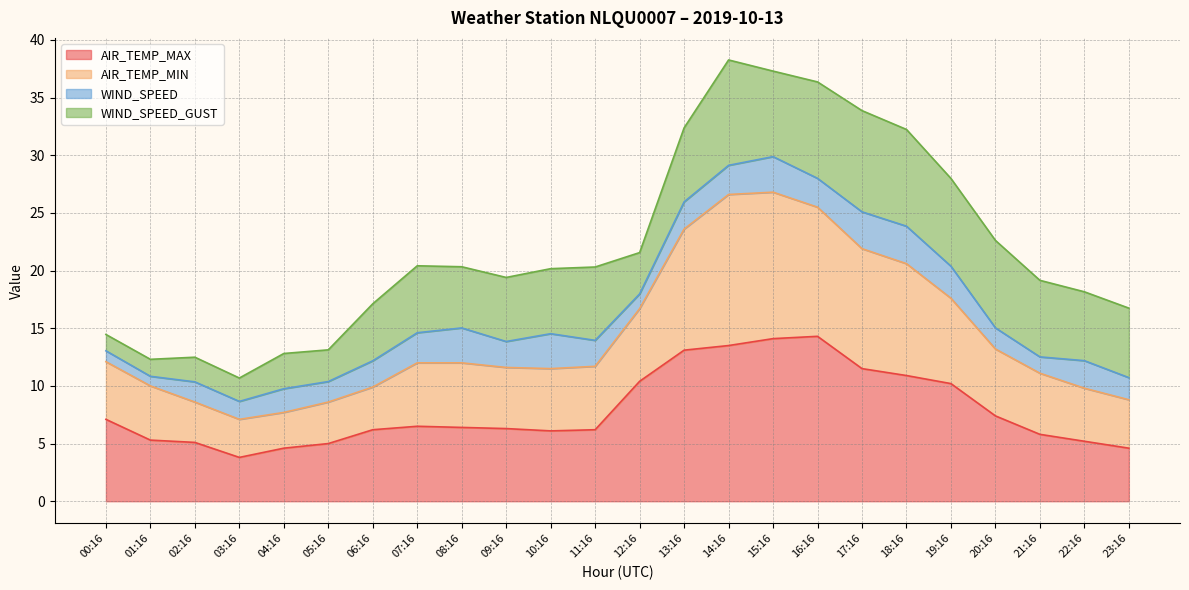

What is the minimum value for AIR_TEMP_MAX?

3.8